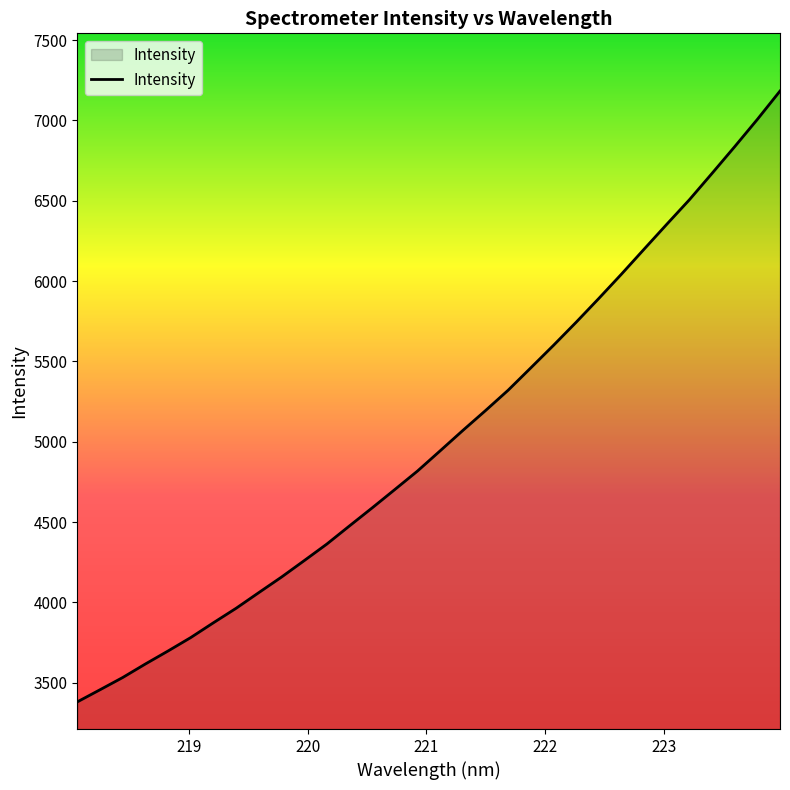

Reading left to right, list all the values displayed in this chart.

3380.2	3455.6	3531.8	3616.1	3697.1	3780.7	3872.8	3963.0	4060.5	4157.2	4259.5	4362.8	4476.0	4588.1	4702.5	4817.6	4943.6	5070.2	5194.0	5320.9	5460.1	5600.1	5743.9	5891.9	6043.3	6198.9	6353.7	6506.6	6670.8	6837.0	7006.7	7183.1